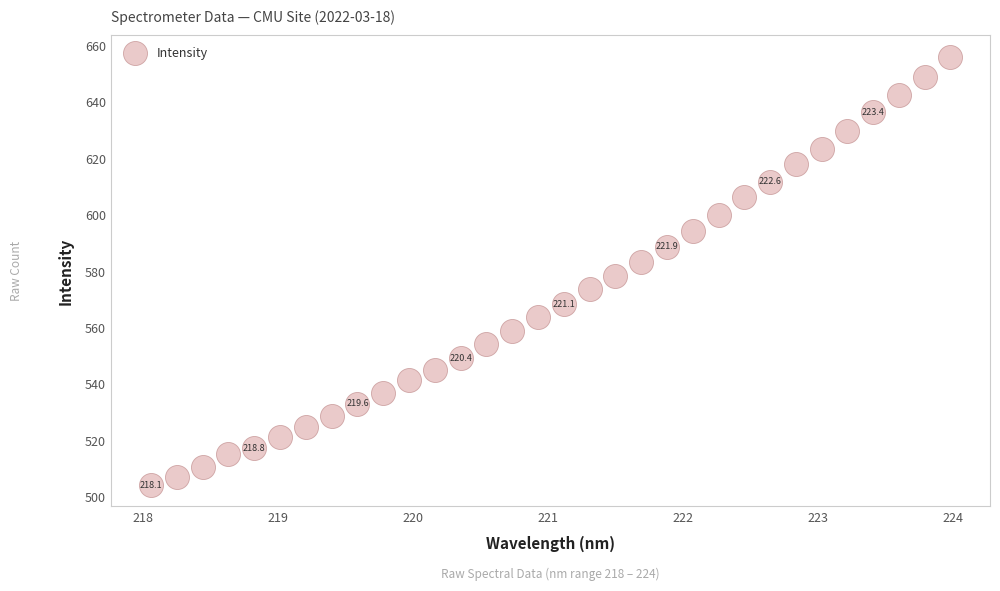

What is the range of X values (max minus min)?

5.9